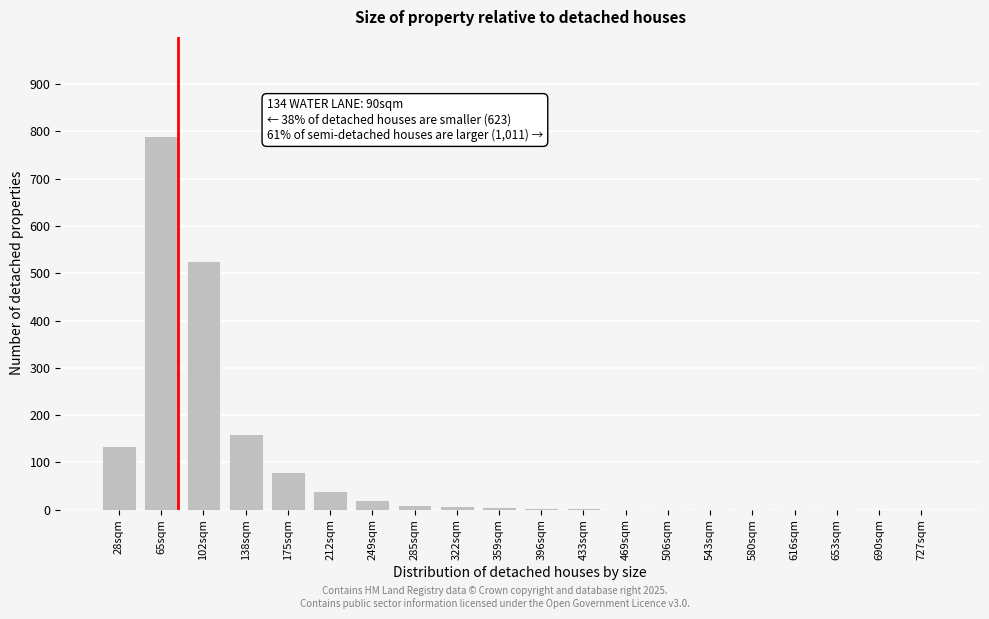

What is the sum of the values at 727sqm and 175sqm?

80